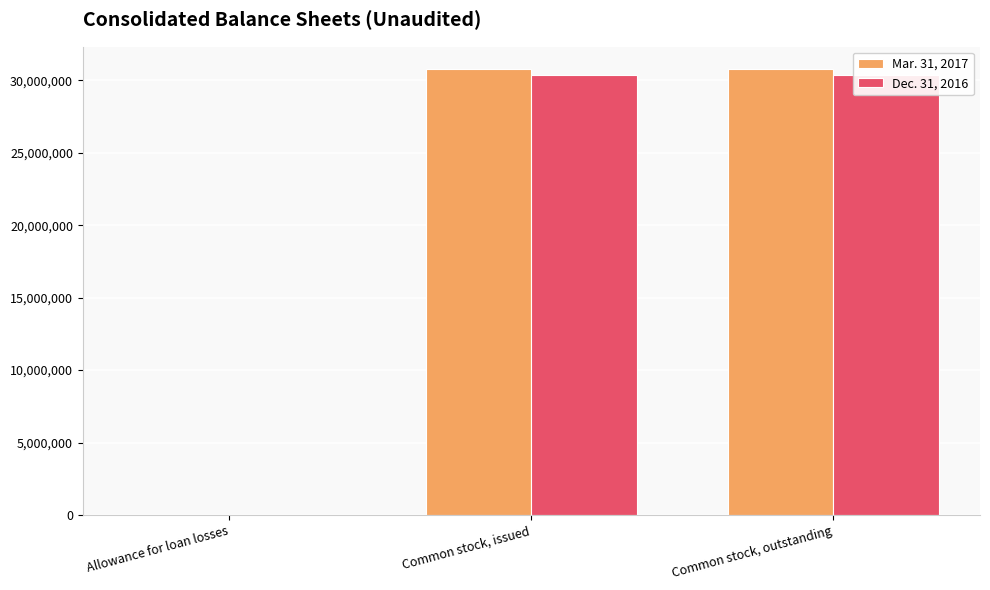

What is the average value of the Mar. 31, 2017 series?

20522536